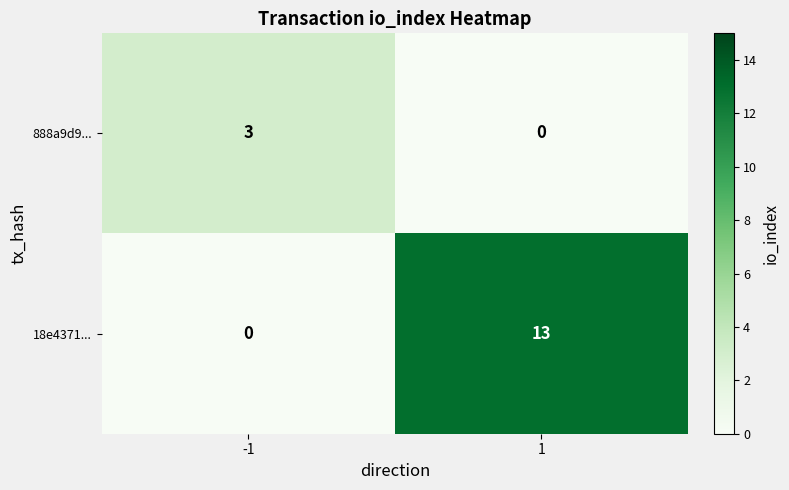

Reading left to right, list all the values displayed in this chart.

888a9d9...: -1=3	1=0
18e4371...: -1=0	1=13